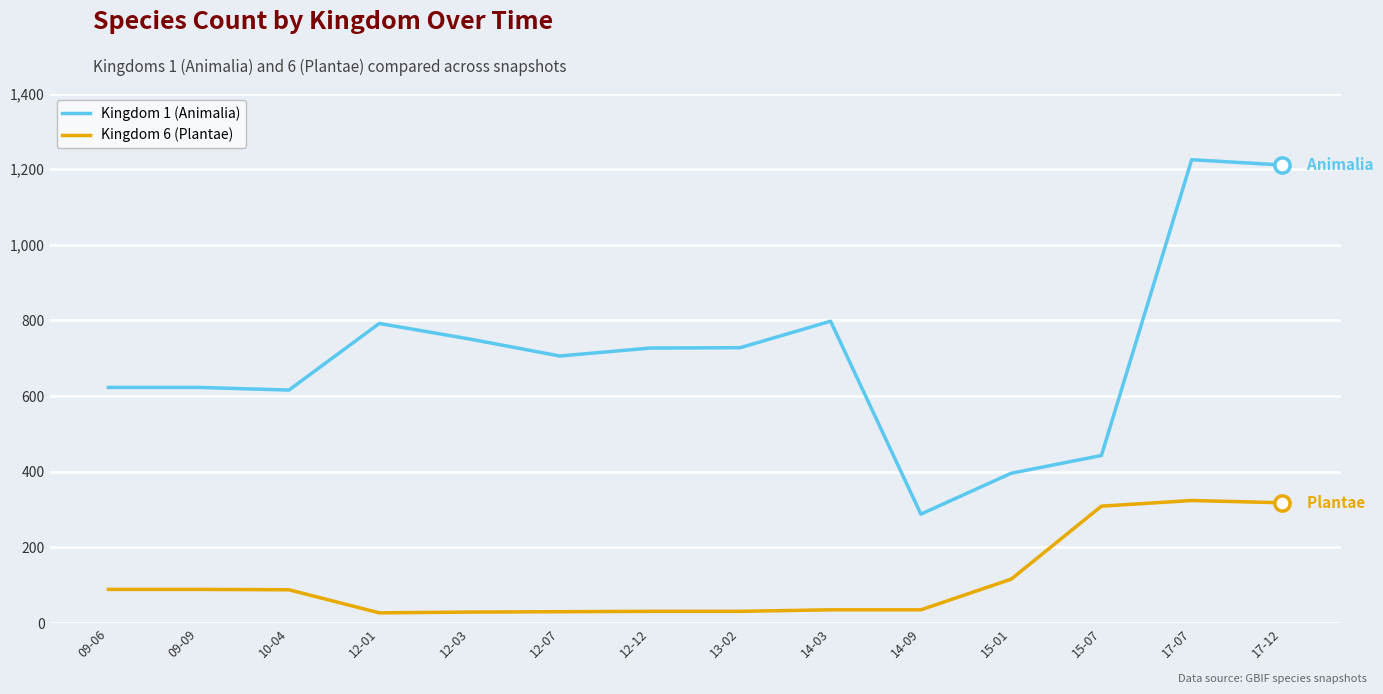

What are all the series names shown in the legend?

Kingdom 1 (Animalia), Kingdom 6 (Plantae)